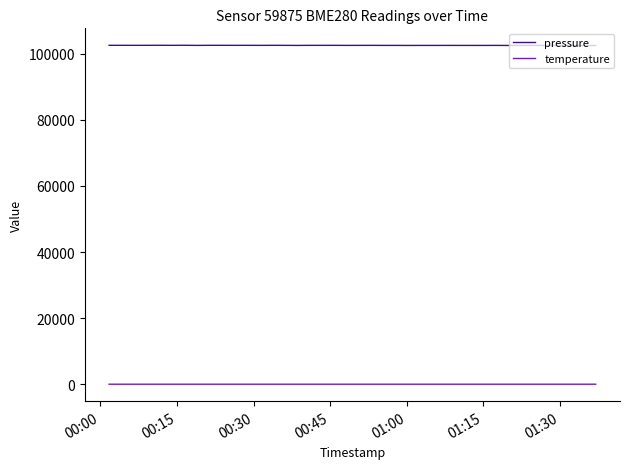

Rank the series by their average value, from lowest to highest.

temperature, pressure